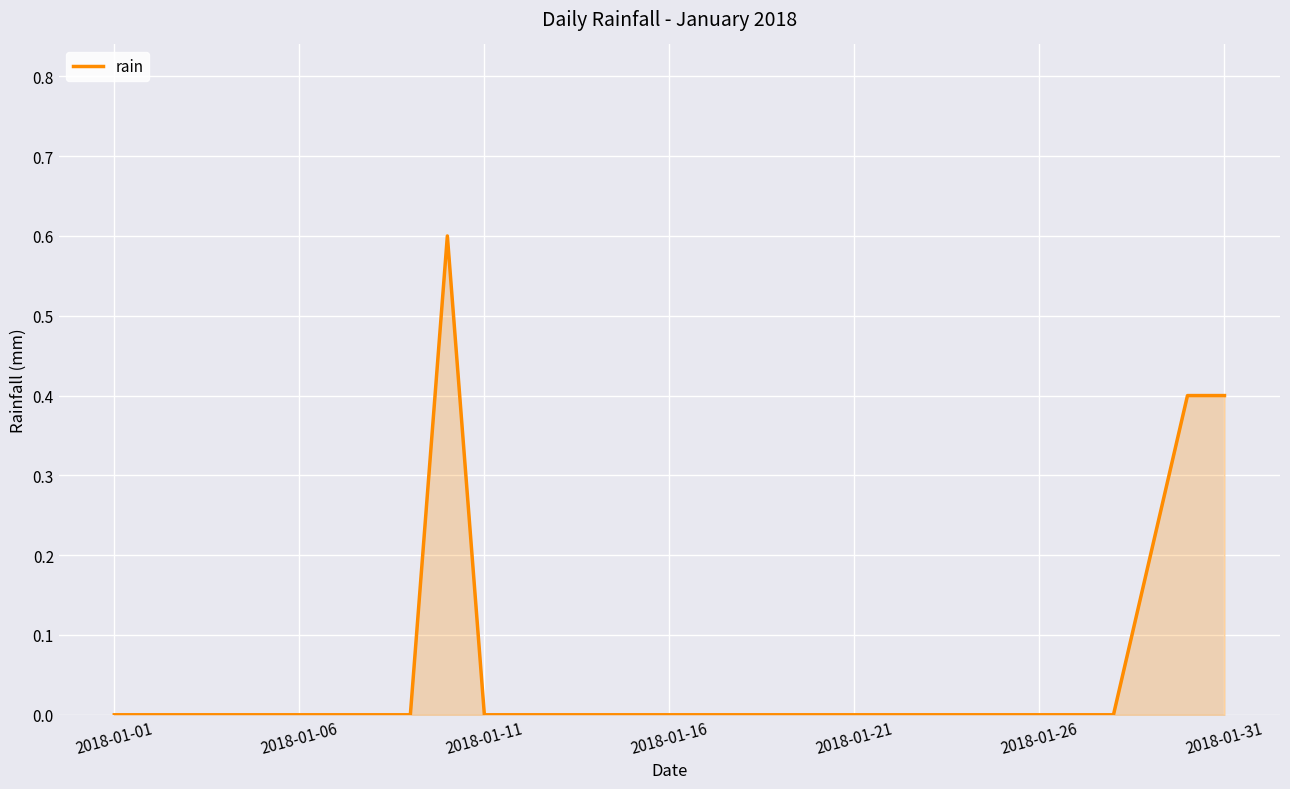

Does the chart display data point markers on the line(s)?

No